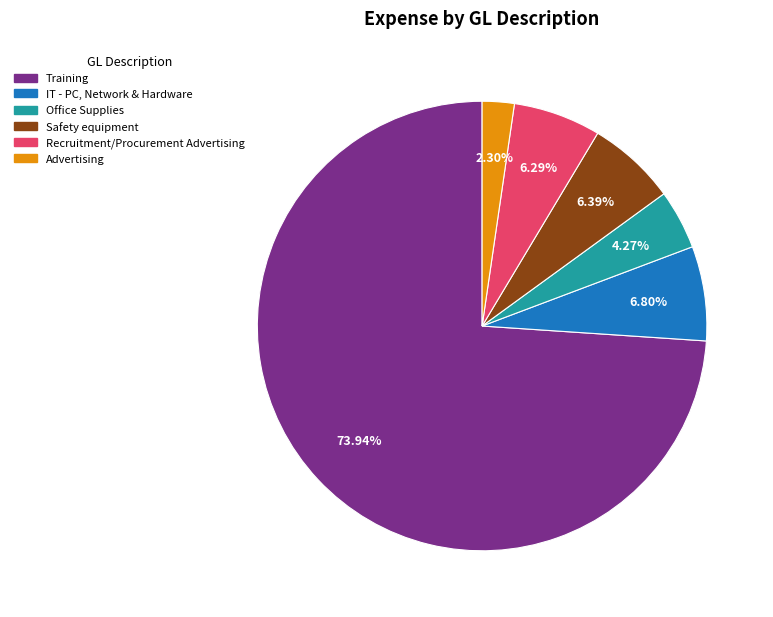

Combined, do Recruitment/Procurement Advertising and Office Supplies account for over 50%?

No